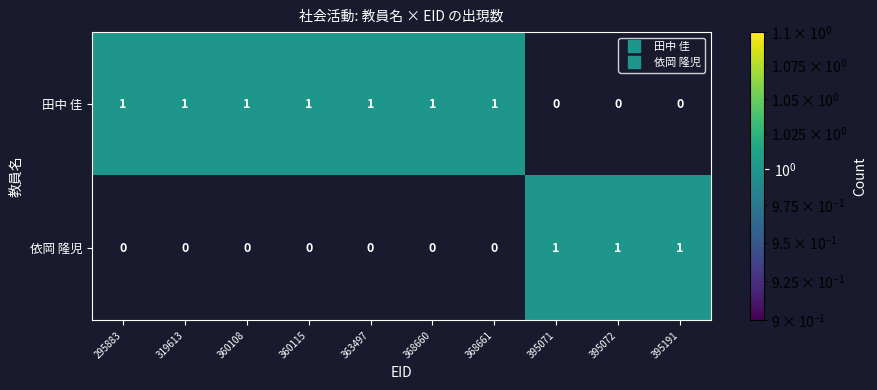

How many values in 田中 佳 are above zero?

7